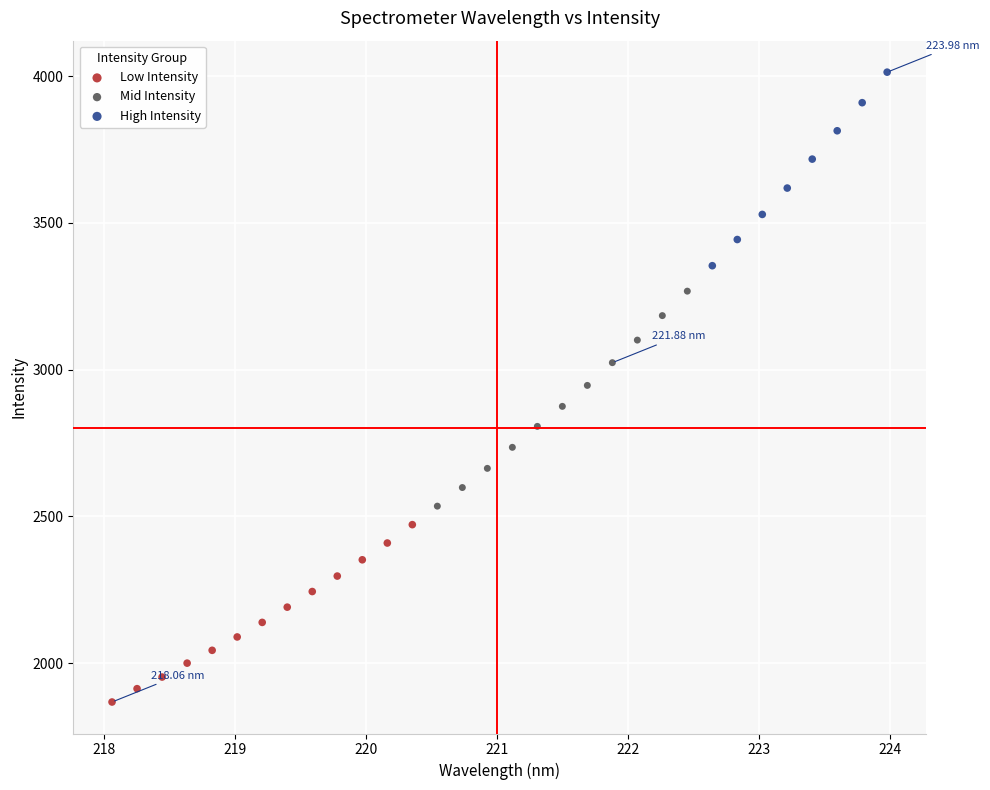

Which series has the widest spread of Y values?

Mid Intensity